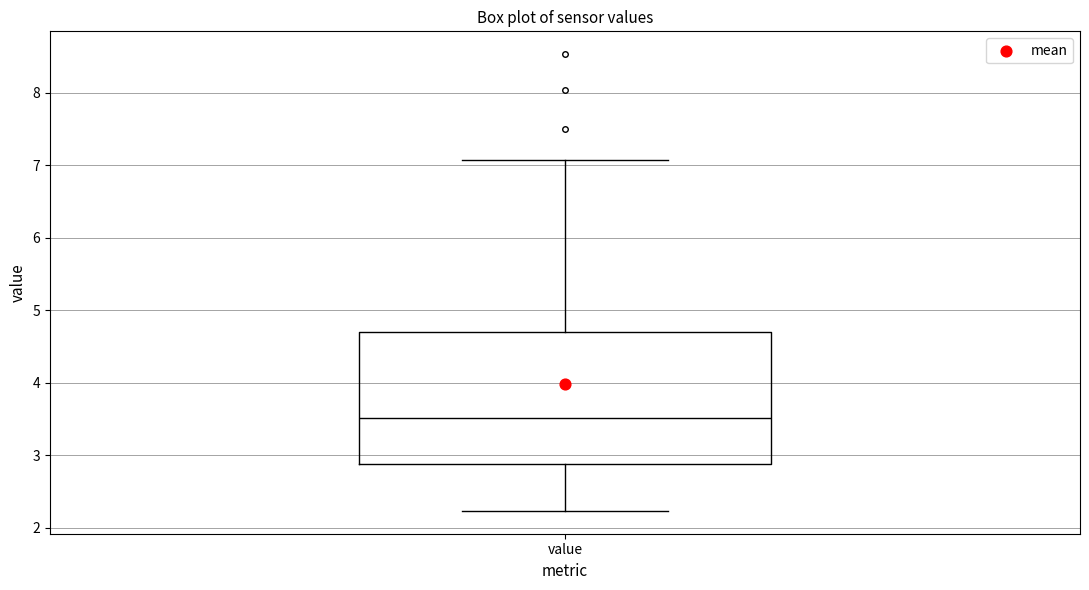

Where is the lower edge of the box for value on the y-axis? The values are not printed on the chart, so give them approximately, as read against the axis.

2.9